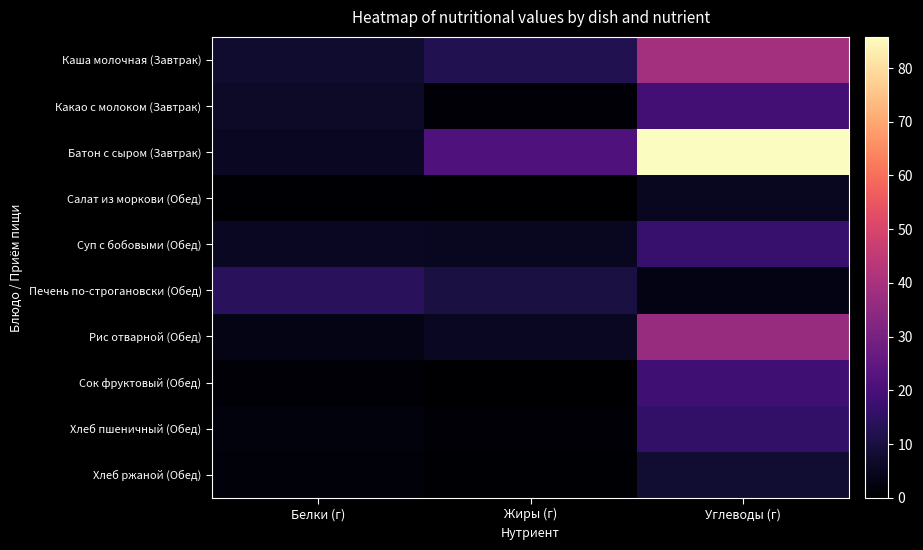

At which category does the chart reach its minimum across all series?

Жиры (г)